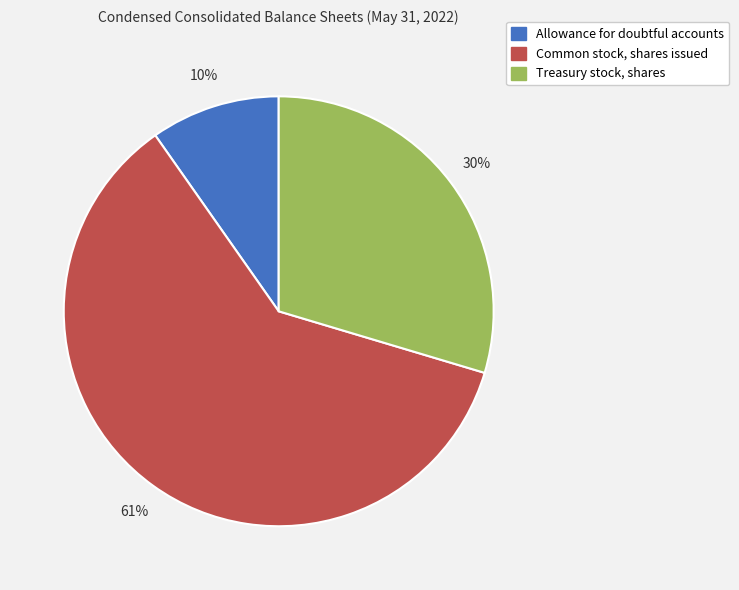

Which slice is the smallest?

Allowance for doubtful accounts